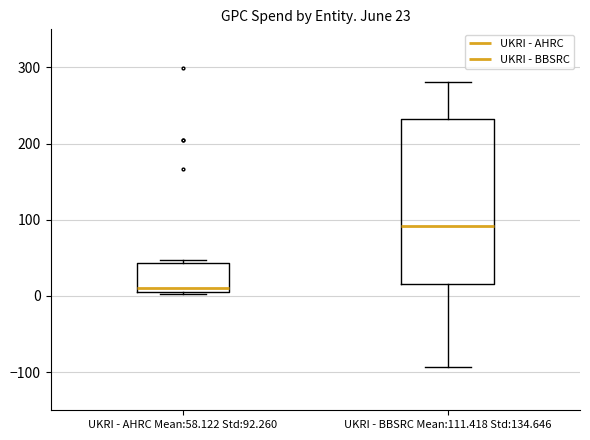

Which box has the highest median line?

UKRI - BBSRC Mean:111.418 Std:134.646